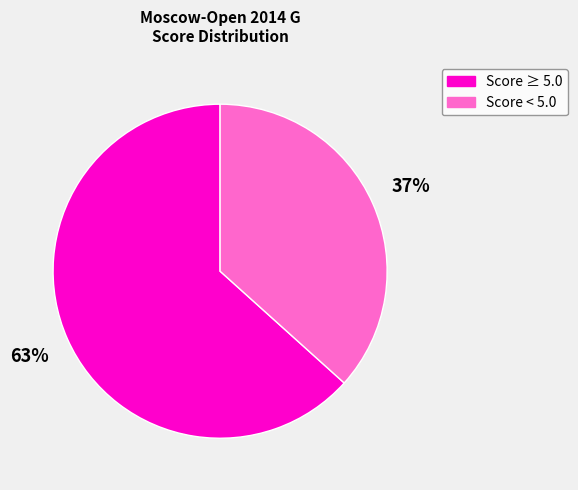

Does any single category account for the majority?

Yes